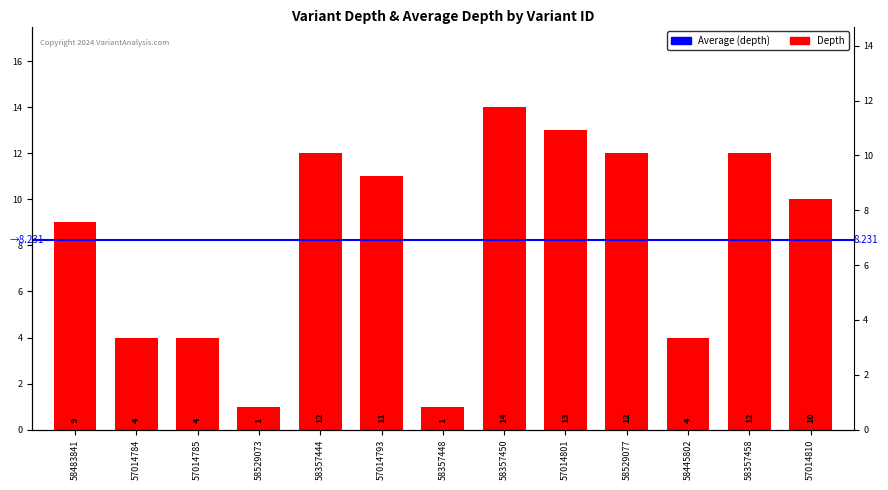

What is the label of the 3rd bar from the left?

57014785